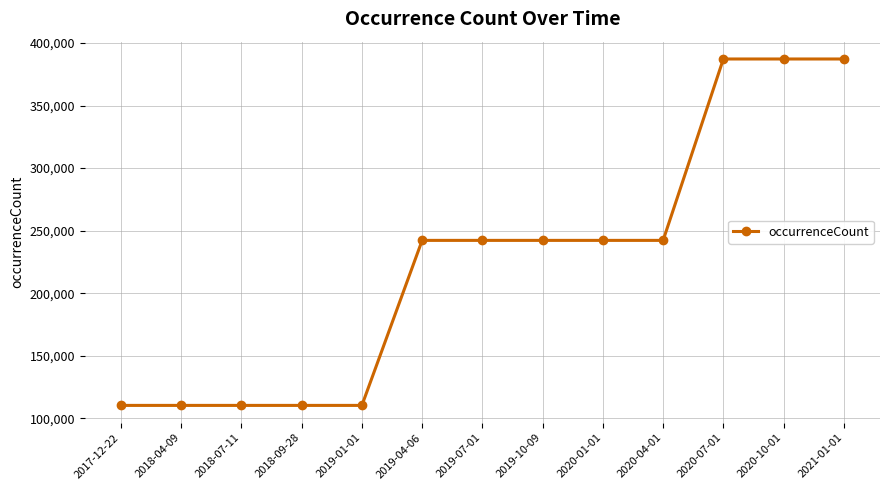

What position from the left is 2020-07-01?

11